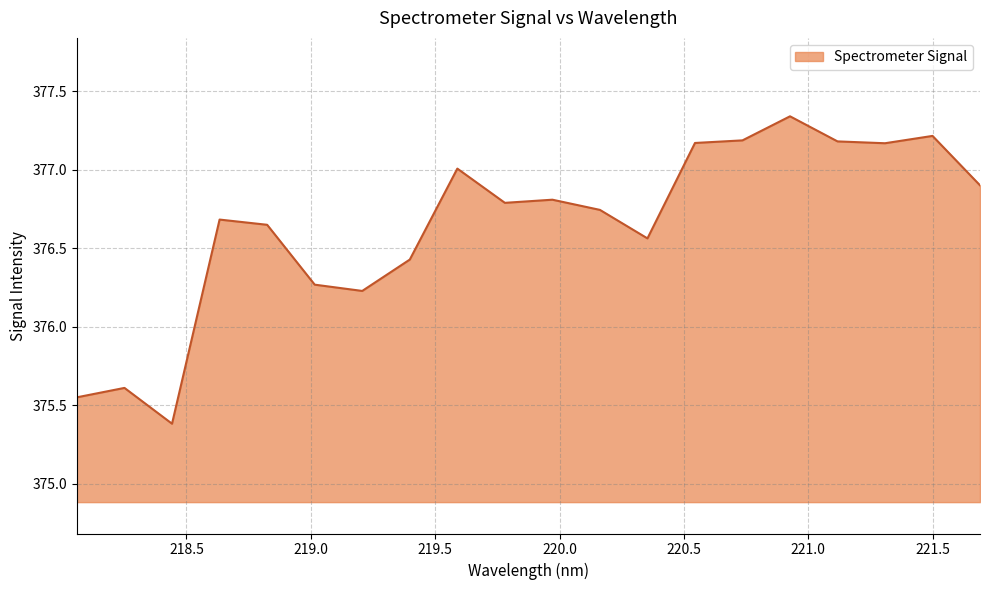

Does the chart have visible grid lines?

Yes